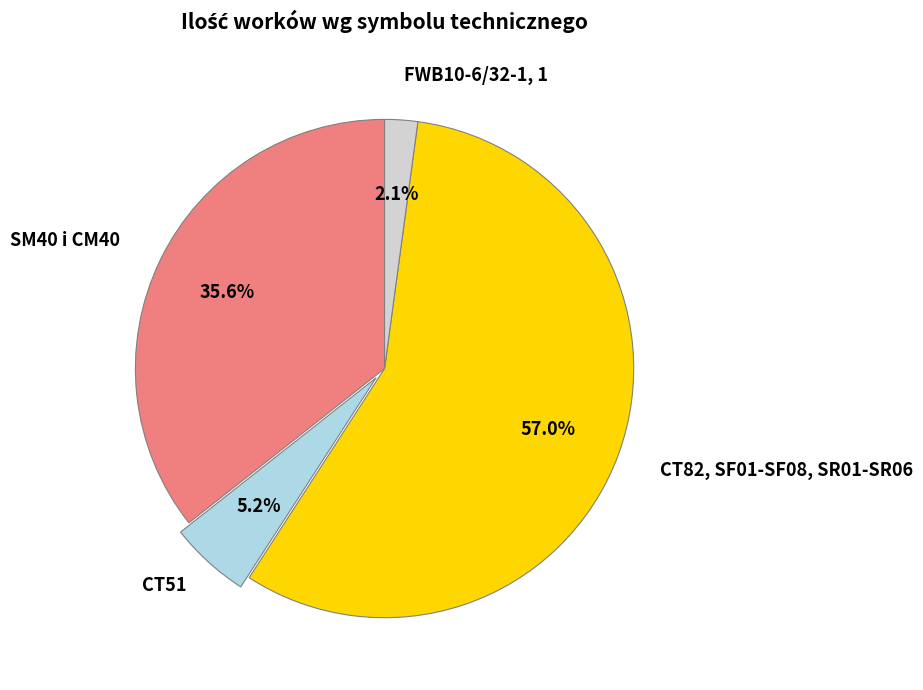

Combined, do CT82, SF01-SF08, SR01-SR06 and FWB10-6/32-1, 1 account for over 50%?

Yes